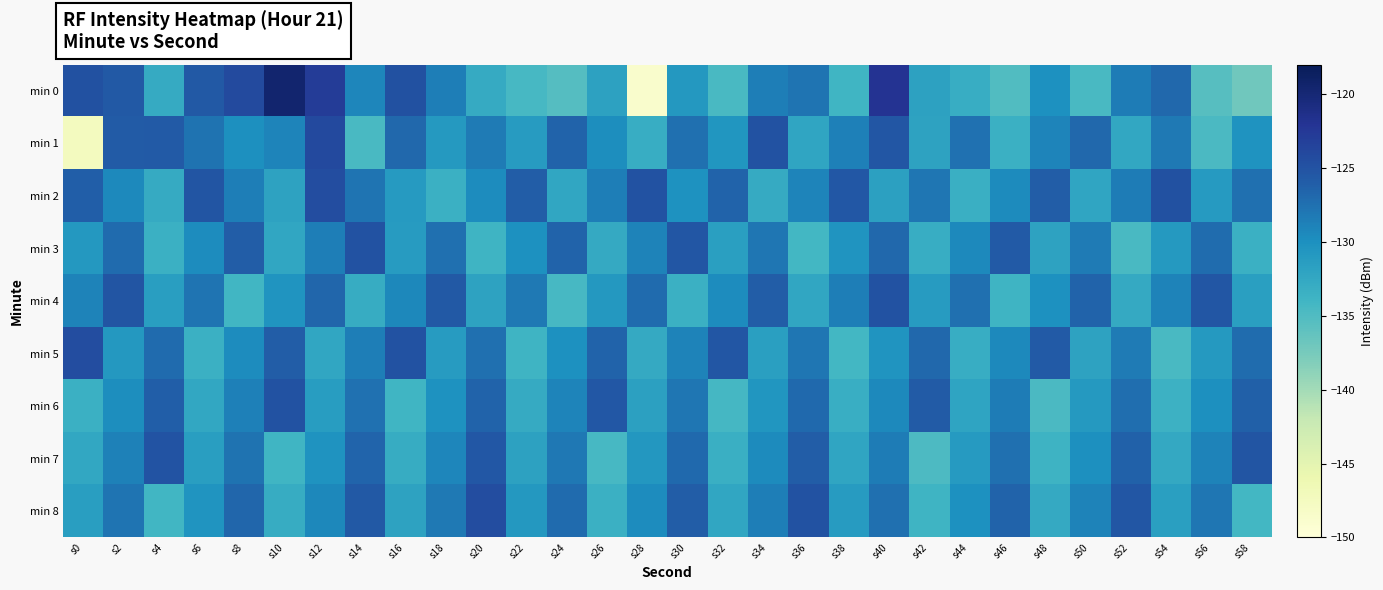

Reading left to right, extract all data points from this chart.

min 0: s0=-124.8	s2=-125.6	s4=-132.8	s6=-125.6	s8=-124.2	s10=-119.5	s12=-122.9	s14=-129.1	s16=-124.9	s18=-128.6	s20=-132.8	s22=-134.4	s24=-135.3	s26=-131.8	s28=-148.7	s30=-130.8	s32=-134.6	s34=-128.6	s36=-127.9	s38=-133.9	s40=-122.0	s42=-131.9	s44=-133.0	s46=-135.1	s48=-130.0	s50=-134.6	s52=-128.5	s54=-126.8	s56=-135.4	s58=-137.0
min 1: s0=-147.5	s2=-125.9	s4=-125.7	s6=-127.7	s8=-129.9	s10=-129.0	s12=-124.0	s14=-134.5	s16=-126.8	s18=-131.0	s20=-128.3	s22=-131.2	s24=-126.5	s26=-129.8	s28=-133.1	s30=-127.4	s32=-130.6	s34=-124.9	s36=-132.2	s38=-128.7	s40=-125.3	s42=-131.9	s44=-127.6	s46=-133.4	s48=-129.1	s50=-126.8	s52=-132.5	s54=-128.2	s56=-134.7	s58=-130.3
min 2: s0=-126.1	s2=-129.5	s4=-132.8	s6=-125.2	s8=-128.6	s10=-131.9	s12=-124.5	s14=-127.8	s16=-131.1	s18=-133.4	s20=-129.7	s22=-126.0	s24=-132.3	s26=-128.6	s28=-124.9	s30=-130.2	s32=-126.5	s34=-132.8	s36=-129.1	s38=-125.4	s40=-131.7	s42=-128.0	s44=-133.3	s46=-129.6	s48=-125.9	s50=-132.2	s52=-128.5	s54=-124.8	s56=-131.1	s58=-127.4
min 3: s0=-130.8	s2=-127.1	s4=-133.4	s6=-129.7	s8=-126.0	s10=-132.3	s12=-128.6	s14=-124.9	s16=-131.2	s18=-127.5	s20=-133.8	s22=-130.1	s24=-126.4	s26=-132.7	s28=-129.0	s30=-125.3	s32=-131.6	s34=-127.9	s36=-134.2	s38=-130.5	s40=-126.8	s42=-133.1	s44=-129.4	s46=-125.7	s48=-132.0	s50=-128.3	s52=-134.6	s54=-130.9	s56=-127.2	s58=-133.5
min 4: s0=-128.9	s2=-125.2	s4=-131.5	s6=-127.8	s8=-134.1	s10=-130.4	s12=-126.7	s14=-133.0	s16=-129.3	s18=-125.6	s20=-131.9	s22=-128.2	s24=-134.5	s26=-130.8	s28=-127.1	s30=-133.4	s32=-129.7	s34=-126.0	s36=-132.3	s38=-128.6	s40=-124.9	s42=-131.2	s44=-127.5	s46=-133.8	s48=-130.1	s50=-126.4	s52=-132.7	s54=-129.0	s56=-125.3	s58=-131.6
min 5: s0=-124.5	s2=-130.8	s4=-127.1	s6=-133.4	s8=-129.7	s10=-126.0	s12=-132.3	s14=-128.6	s16=-124.9	s18=-131.2	s20=-127.5	s22=-133.8	s24=-130.1	s26=-126.4	s28=-132.7	s30=-129.0	s32=-125.3	s34=-131.6	s36=-127.9	s38=-134.2	s40=-130.5	s42=-126.8	s44=-133.1	s46=-129.4	s48=-125.7	s50=-132.0	s52=-128.3	s54=-134.6	s56=-130.9	s58=-127.2
min 6: s0=-133.5	s2=-129.8	s4=-126.1	s6=-132.4	s8=-128.7	s10=-125.0	s12=-131.3	s14=-127.6	s16=-133.9	s18=-130.2	s20=-126.5	s22=-132.8	s24=-129.1	s26=-125.4	s28=-131.7	s30=-128.0	s32=-134.3	s34=-130.6	s36=-126.9	s38=-133.2	s40=-129.5	s42=-125.8	s44=-132.1	s46=-128.4	s48=-134.7	s50=-131.0	s52=-127.3	s54=-133.6	s56=-129.9	s58=-126.2
min 7: s0=-132.5	s2=-128.8	s4=-125.1	s6=-131.4	s8=-127.7	s10=-134.0	s12=-130.3	s14=-126.6	s16=-132.9	s18=-129.2	s20=-125.5	s22=-131.8	s24=-128.1	s26=-134.4	s28=-130.7	s30=-127.0	s32=-133.3	s34=-129.6	s36=-125.9	s38=-132.2	s40=-128.5	s42=-134.8	s44=-131.1	s46=-127.4	s48=-133.7	s50=-130.0	s52=-126.3	s54=-132.6	s56=-128.9	s58=-125.2
min 8: s0=-131.5	s2=-127.8	s4=-134.1	s6=-130.4	s8=-126.7	s10=-133.0	s12=-129.3	s14=-125.6	s16=-131.9	s18=-128.2	s20=-124.5	s22=-130.8	s24=-127.1	s26=-133.4	s28=-129.7	s30=-126.0	s32=-132.3	s34=-128.6	s36=-124.9	s38=-131.2	s40=-127.5	s42=-133.8	s44=-130.1	s46=-126.4	s48=-132.7	s50=-129.0	s52=-125.3	s54=-131.6	s56=-127.9	s58=-134.2